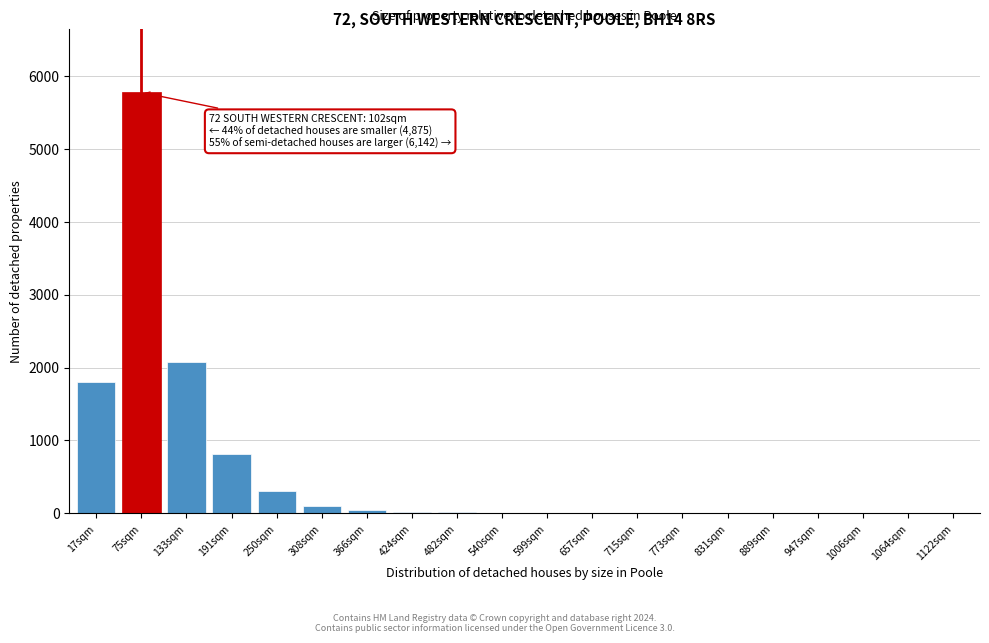

What is the greatest value displayed?

5770